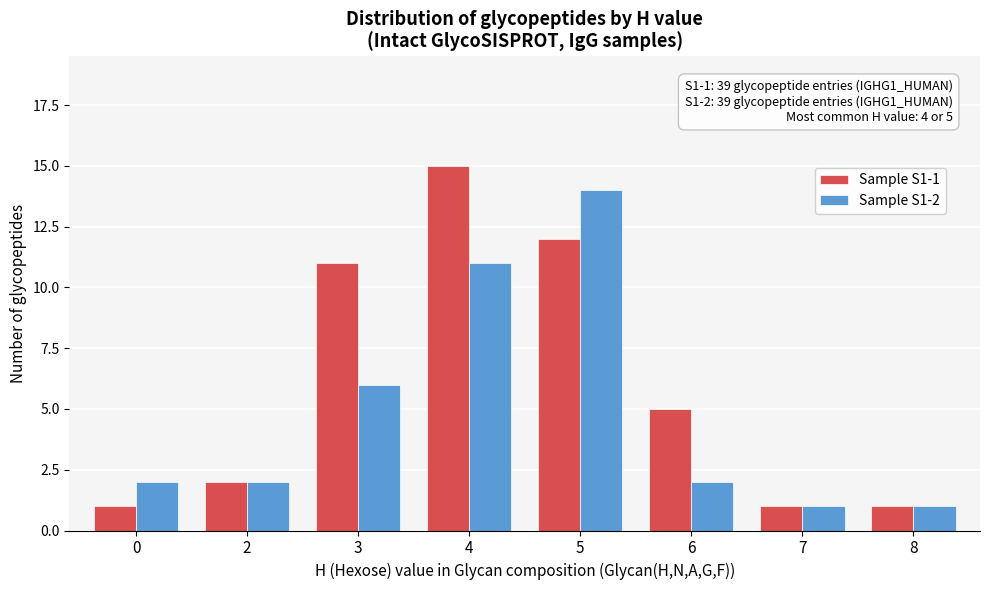

Reading right to left, what are all the values shown in this chart?

Sample S1-1: 8=1	7=1	6=5	5=12	4=15	3=11	2=2	0=1
Sample S1-2: 8=1	7=1	6=2	5=14	4=11	3=6	2=2	0=2